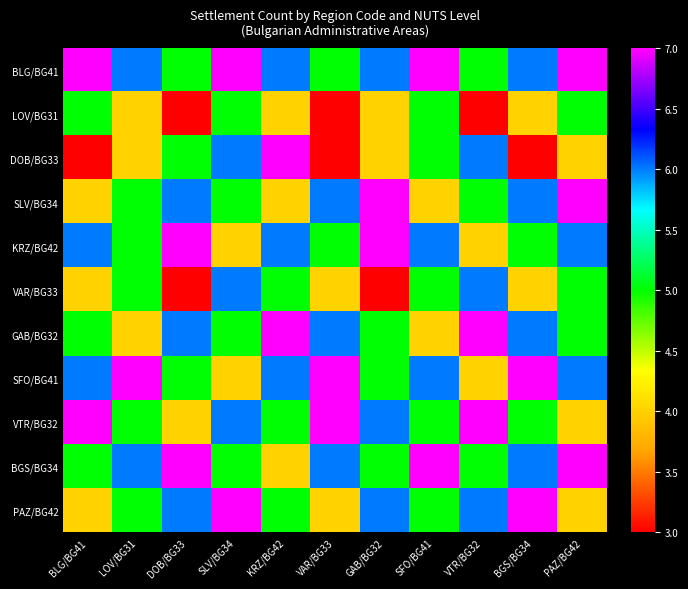

Reading left to right, list all the values displayed in this chart.

BLG/BG41: BLG/BG41=7	LOV/BG31=6	DOB/BG33=5	SLV/BG34=7	KRZ/BG42=6	VAR/BG33=5	GAB/BG32=6	SFO/BG41=7	VTR/BG32=5	BGS/BG34=6	PAZ/BG42=7
LOV/BG31: BLG/BG41=5	LOV/BG31=4	DOB/BG33=3	SLV/BG34=5	KRZ/BG42=4	VAR/BG33=3	GAB/BG32=4	SFO/BG41=5	VTR/BG32=3	BGS/BG34=4	PAZ/BG42=5
DOB/BG33: BLG/BG41=3	LOV/BG31=4	DOB/BG33=5	SLV/BG34=6	KRZ/BG42=7	VAR/BG33=3	GAB/BG32=4	SFO/BG41=5	VTR/BG32=6	BGS/BG34=3	PAZ/BG42=4
SLV/BG34: BLG/BG41=4	LOV/BG31=5	DOB/BG33=6	SLV/BG34=5	KRZ/BG42=4	VAR/BG33=6	GAB/BG32=7	SFO/BG41=4	VTR/BG32=5	BGS/BG34=6	PAZ/BG42=7
KRZ/BG42: BLG/BG41=6	LOV/BG31=5	DOB/BG33=7	SLV/BG34=4	KRZ/BG42=6	VAR/BG33=5	GAB/BG32=7	SFO/BG41=6	VTR/BG32=4	BGS/BG34=5	PAZ/BG42=6
VAR/BG33: BLG/BG41=4	LOV/BG31=5	DOB/BG33=3	SLV/BG34=6	KRZ/BG42=5	VAR/BG33=4	GAB/BG32=3	SFO/BG41=5	VTR/BG32=6	BGS/BG34=4	PAZ/BG42=5
GAB/BG32: BLG/BG41=5	LOV/BG31=4	DOB/BG33=6	SLV/BG34=5	KRZ/BG42=7	VAR/BG33=6	GAB/BG32=5	SFO/BG41=4	VTR/BG32=7	BGS/BG34=6	PAZ/BG42=5
SFO/BG41: BLG/BG41=6	LOV/BG31=7	DOB/BG33=5	SLV/BG34=4	KRZ/BG42=6	VAR/BG33=7	GAB/BG32=5	SFO/BG41=6	VTR/BG32=4	BGS/BG34=7	PAZ/BG42=6
VTR/BG32: BLG/BG41=7	LOV/BG31=5	DOB/BG33=4	SLV/BG34=6	KRZ/BG42=5	VAR/BG33=7	GAB/BG32=6	SFO/BG41=5	VTR/BG32=7	BGS/BG34=5	PAZ/BG42=4
BGS/BG34: BLG/BG41=5	LOV/BG31=6	DOB/BG33=7	SLV/BG34=5	KRZ/BG42=4	VAR/BG33=6	GAB/BG32=5	SFO/BG41=7	VTR/BG32=5	BGS/BG34=6	PAZ/BG42=7
PAZ/BG42: BLG/BG41=4	LOV/BG31=5	DOB/BG33=6	SLV/BG34=7	KRZ/BG42=5	VAR/BG33=4	GAB/BG32=6	SFO/BG41=5	VTR/BG32=6	BGS/BG34=7	PAZ/BG42=4